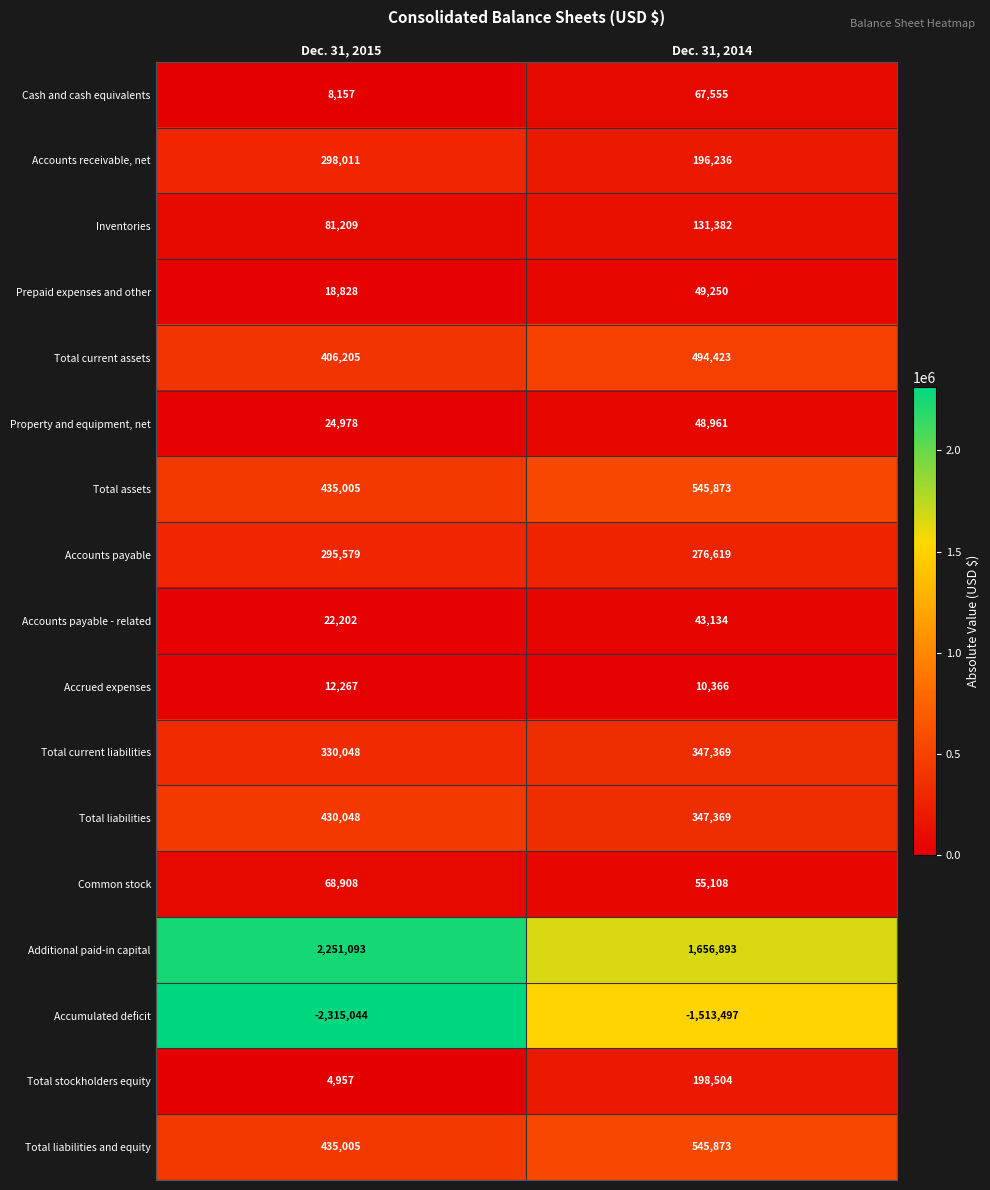

Which series has the widest spread of values?

Accumulated deficit